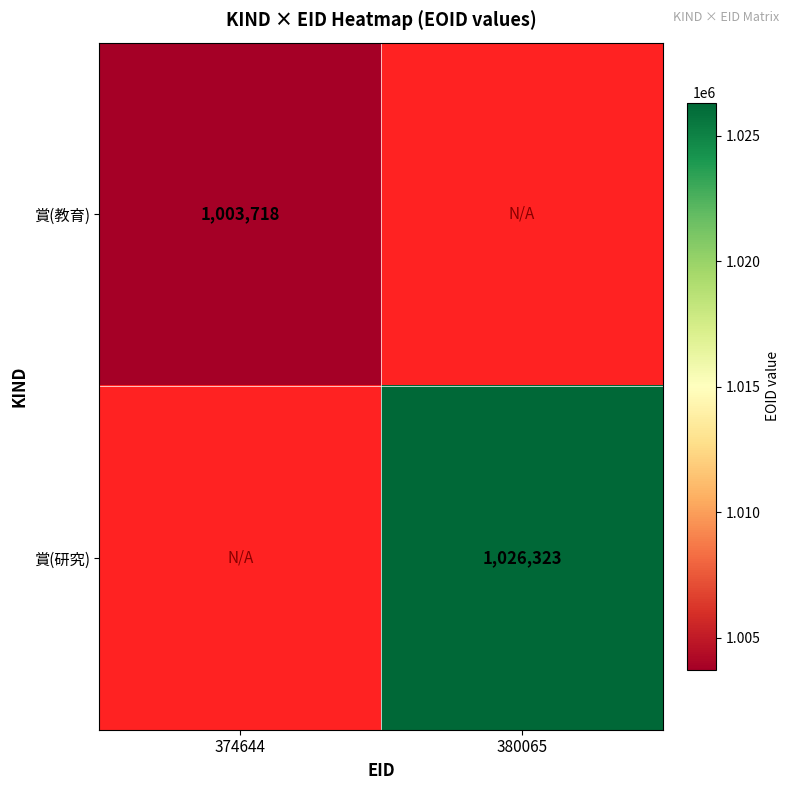

The 賞(教育) series shows 1724458.2 at 374644. True or false?

False